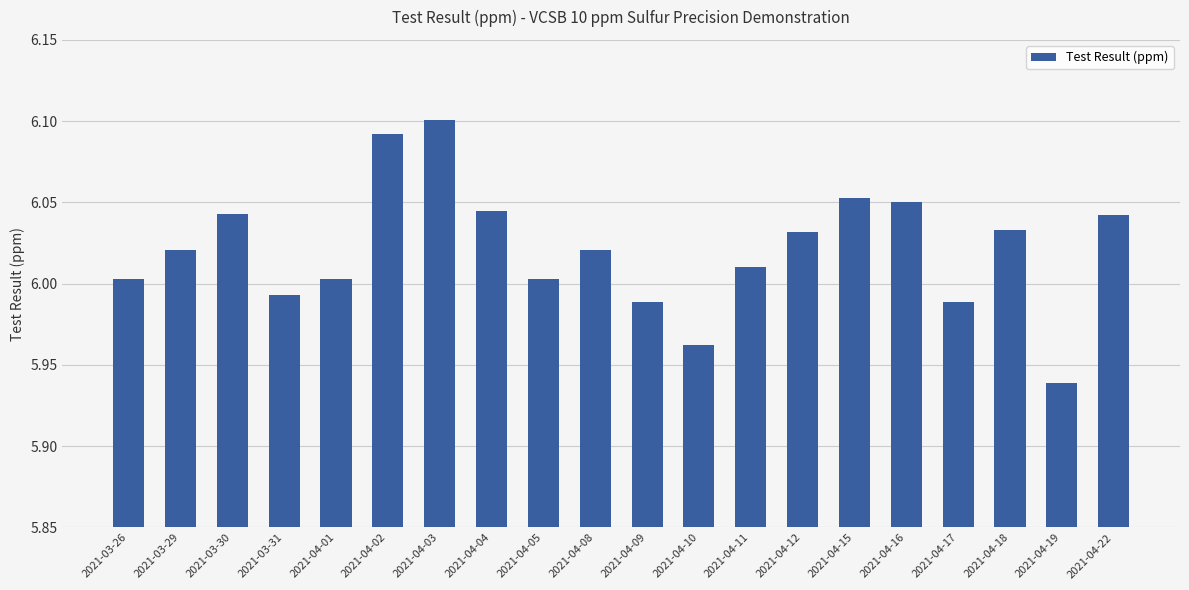

Where does the data first go above 6?

2021-03-26